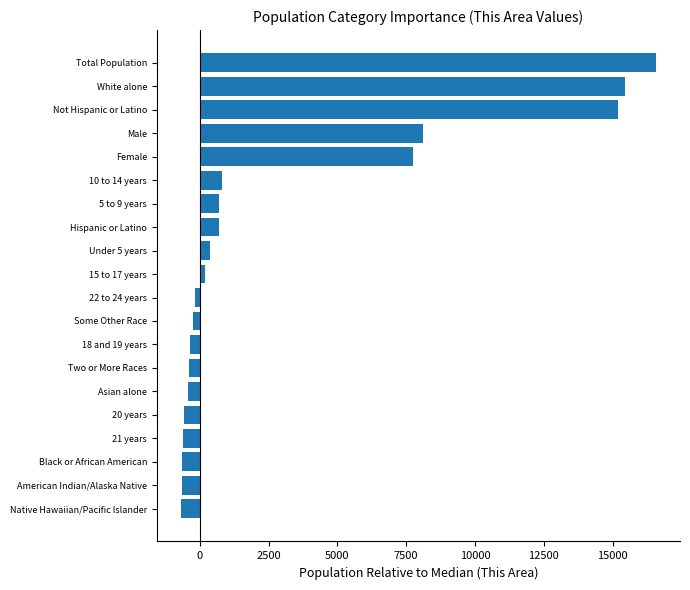

What is the difference between the maximum and second lowest values?

17226.0